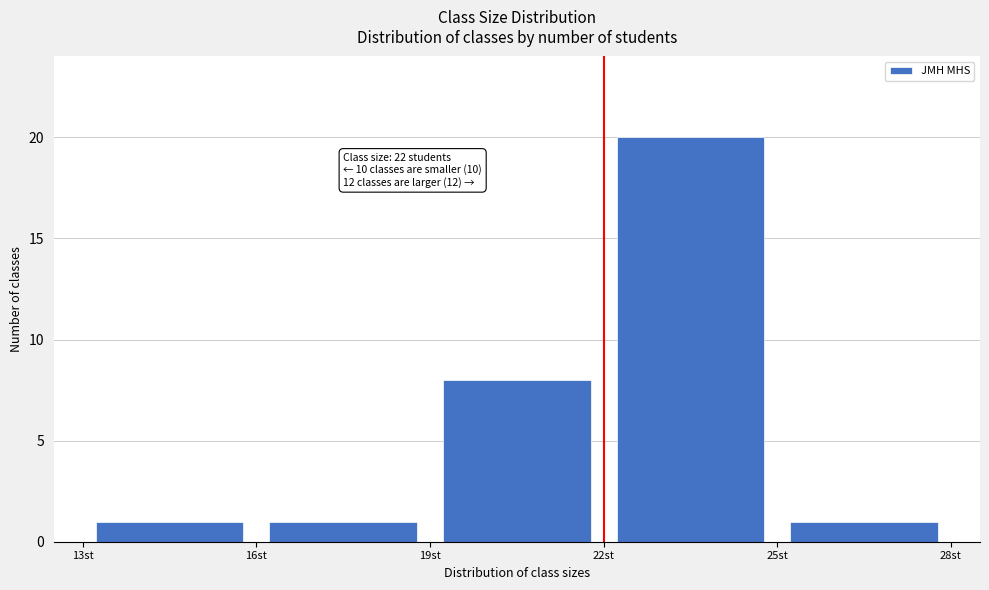

Over which range of the x-axis is the bar tallest?

22 to 25